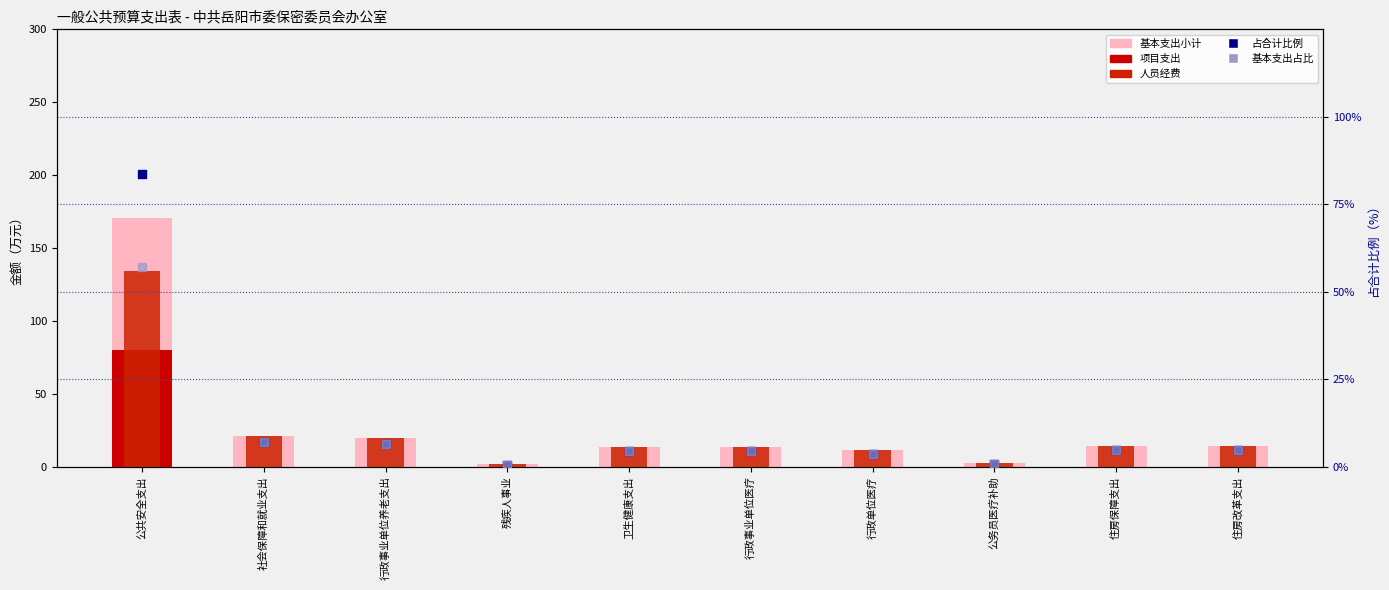

At which category is the sum across all series the highest?

公共安全支出